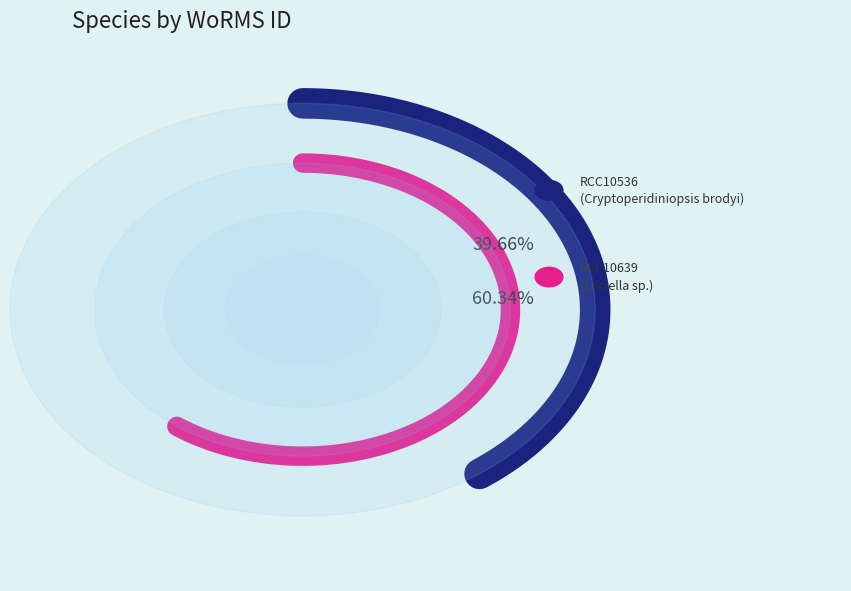

Which has a higher value, RCC10536 or RCC10639?

RCC10639